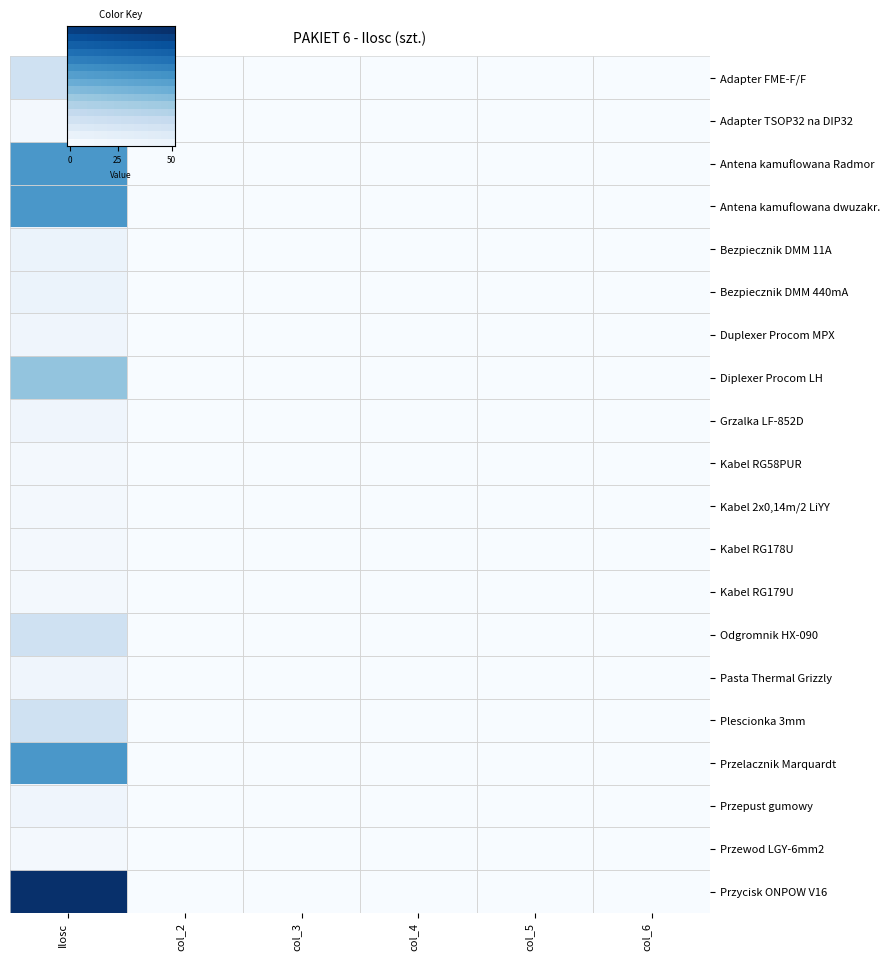

Is the value of Plescionka 3mm at Ilosc greater than the value of Przelacznik Marquardt at col_3?

Yes